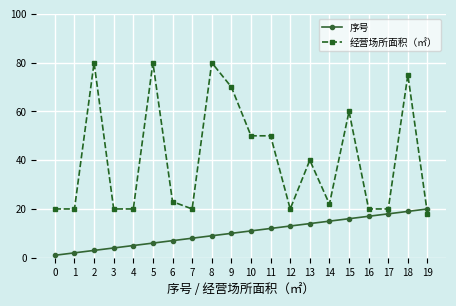

What is the value of the 经营场所面积（㎡） point at the 2nd from the left?

20